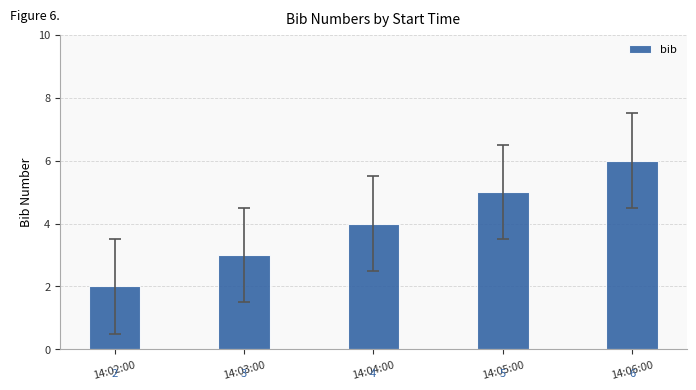

What is the difference between the maximum and second lowest values?

3